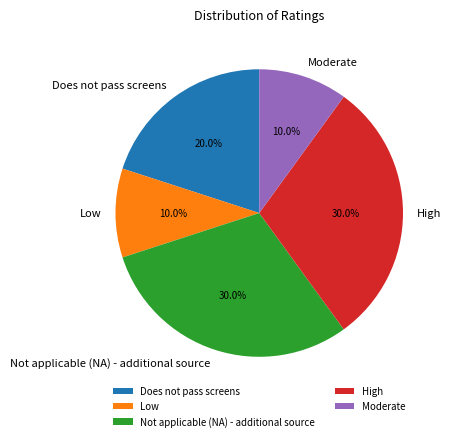

Does High represent more than half of the total?

No